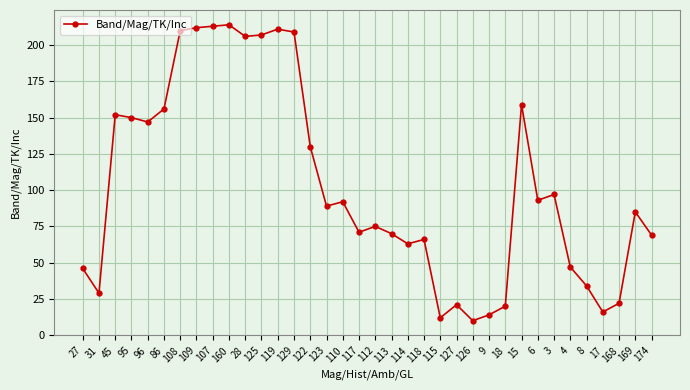

What is the ratio of the value at 8 to the value at 113?

0.5